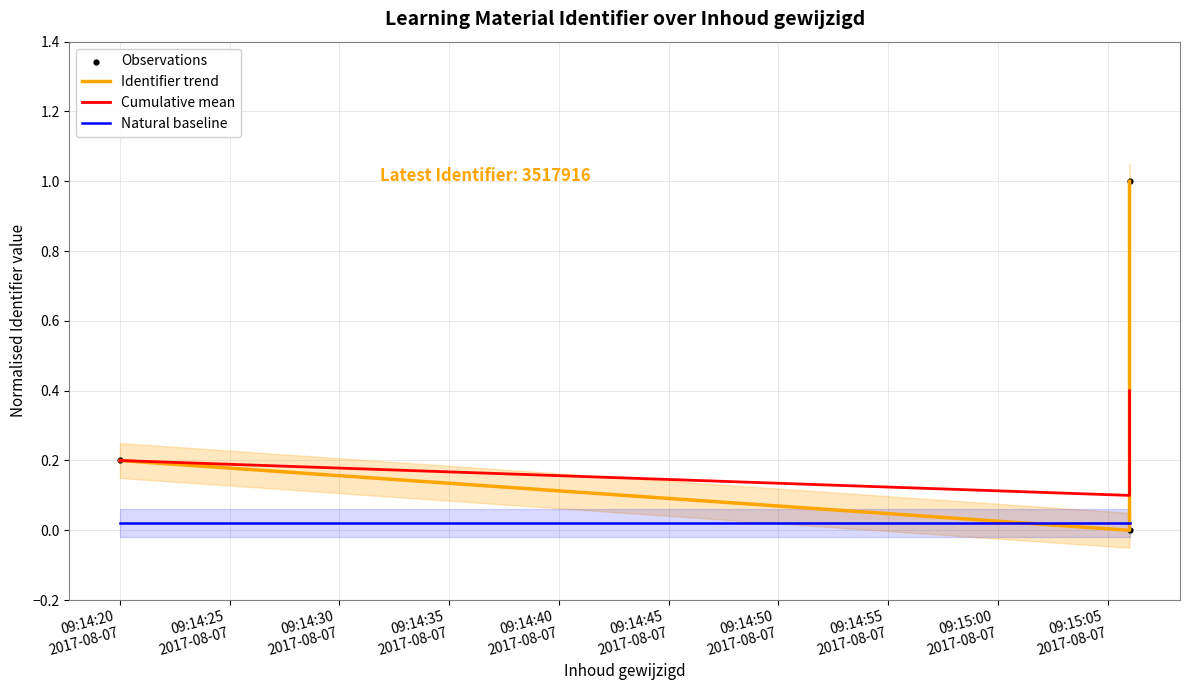

Which series contains the lowest Y value?

Identifier trend